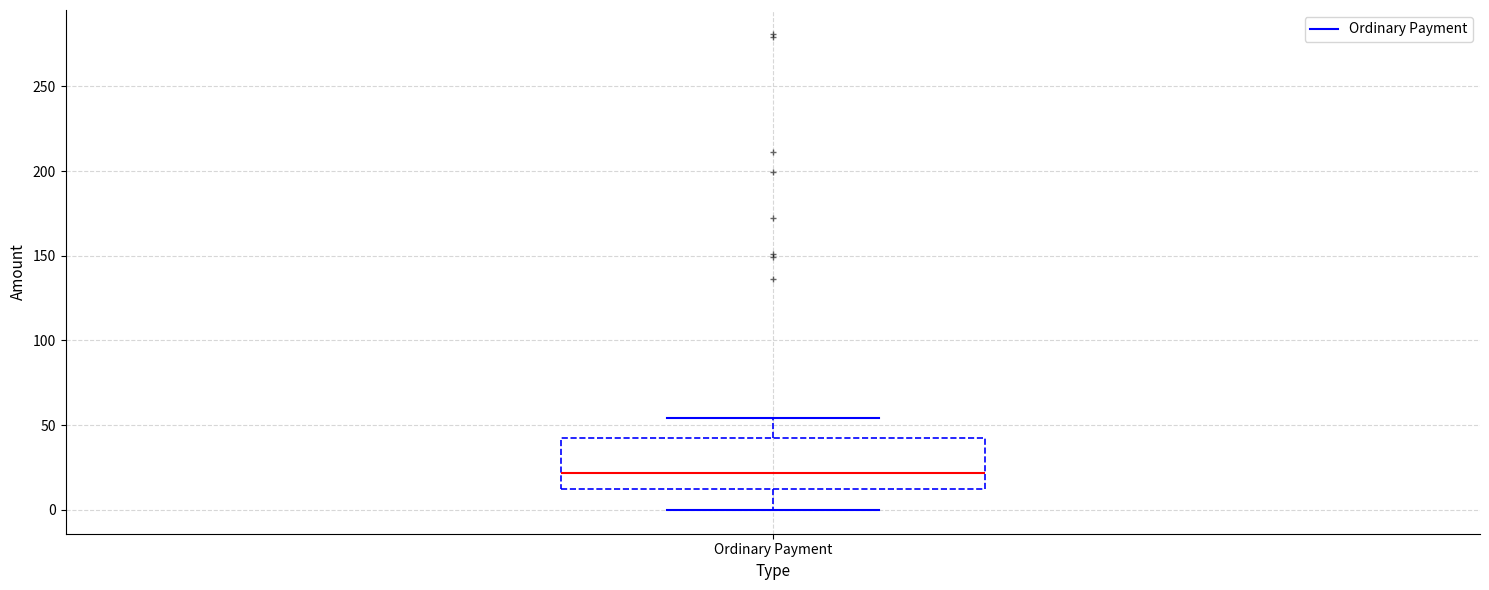

Transcribe this box plot: give where the median line is, the range the box spans, and where the two whiskers end, as read against the y-axis. The values are not printed on the chart, so give them approximately, as read against the axis.

median 20, box 10 to 40, whiskers 0 to 55